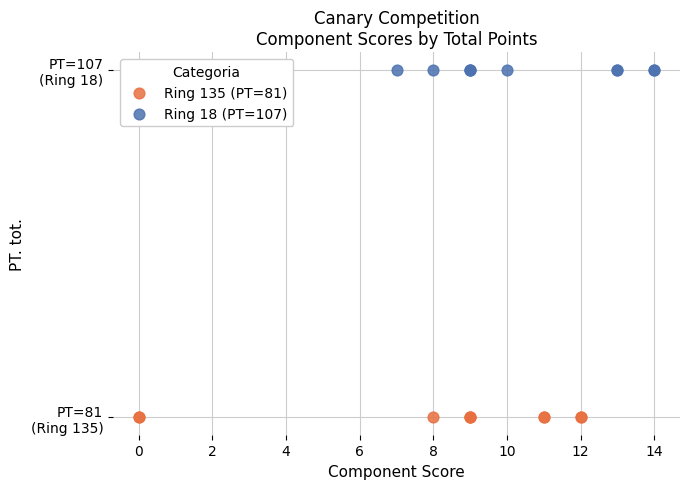

What are all the series names shown in the legend?

Ring 135 (PT=81), Ring 18 (PT=107)